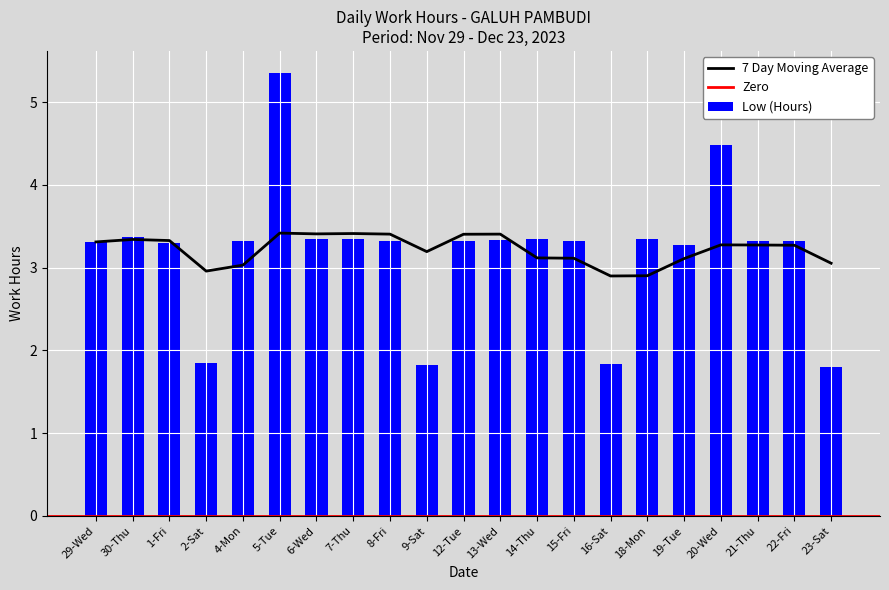

What is the sum of all values?

67.0